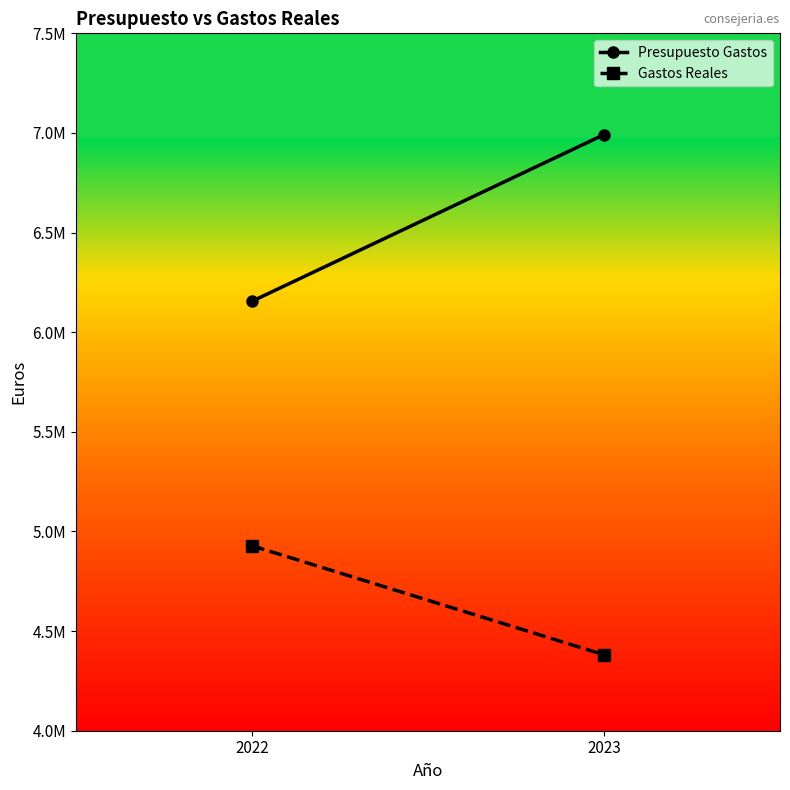

What is the difference between the highest and lowest values at 2022?

1226892.1